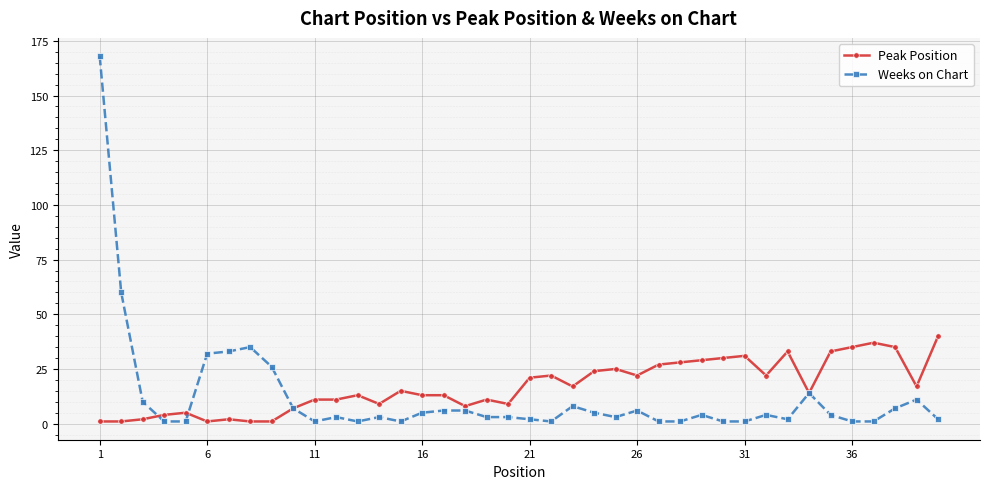

Rank the series by their maximum value, from lowest to highest.

Peak Position, Weeks on Chart